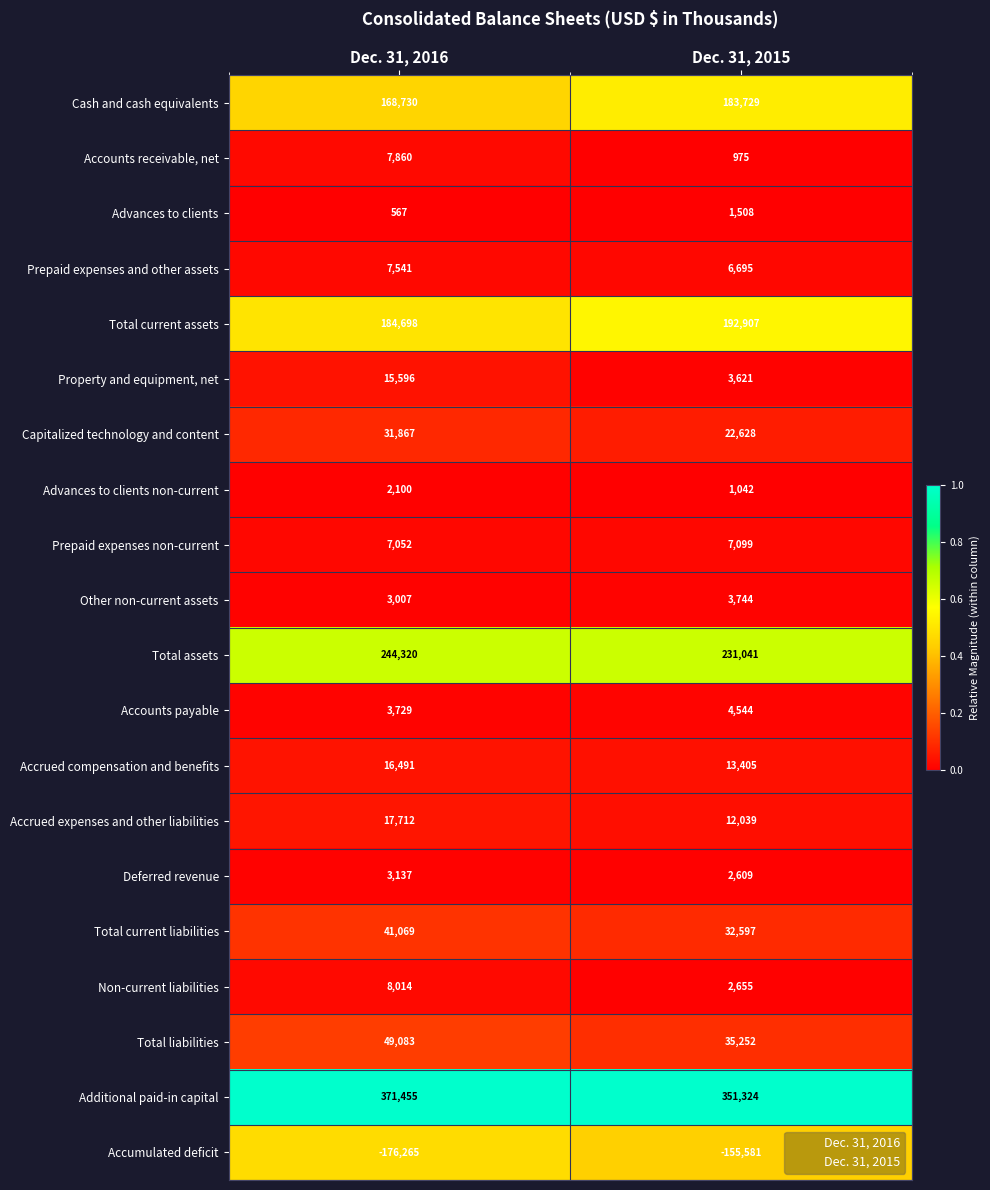

Rank the categories by Total assets value from lowest to highest.

Dec. 31, 2015, Dec. 31, 2016